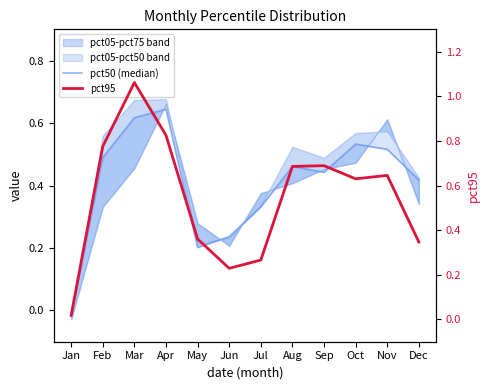

Reading left to right, list all the values displayed in this chart.

pct50 (median): Jan=-0.0	Feb=0.5	Mar=0.6	Apr=0.6	May=0.2	Jun=0.2	Jul=0.3	Aug=0.5	Sep=0.4	Oct=0.5	Nov=0.5	Dec=0.4
pct95: Jan=0.0	Feb=0.8	Mar=1.1	Apr=0.8	May=0.4	Jun=0.2	Jul=0.3	Aug=0.7	Sep=0.7	Oct=0.6	Nov=0.6	Dec=0.3